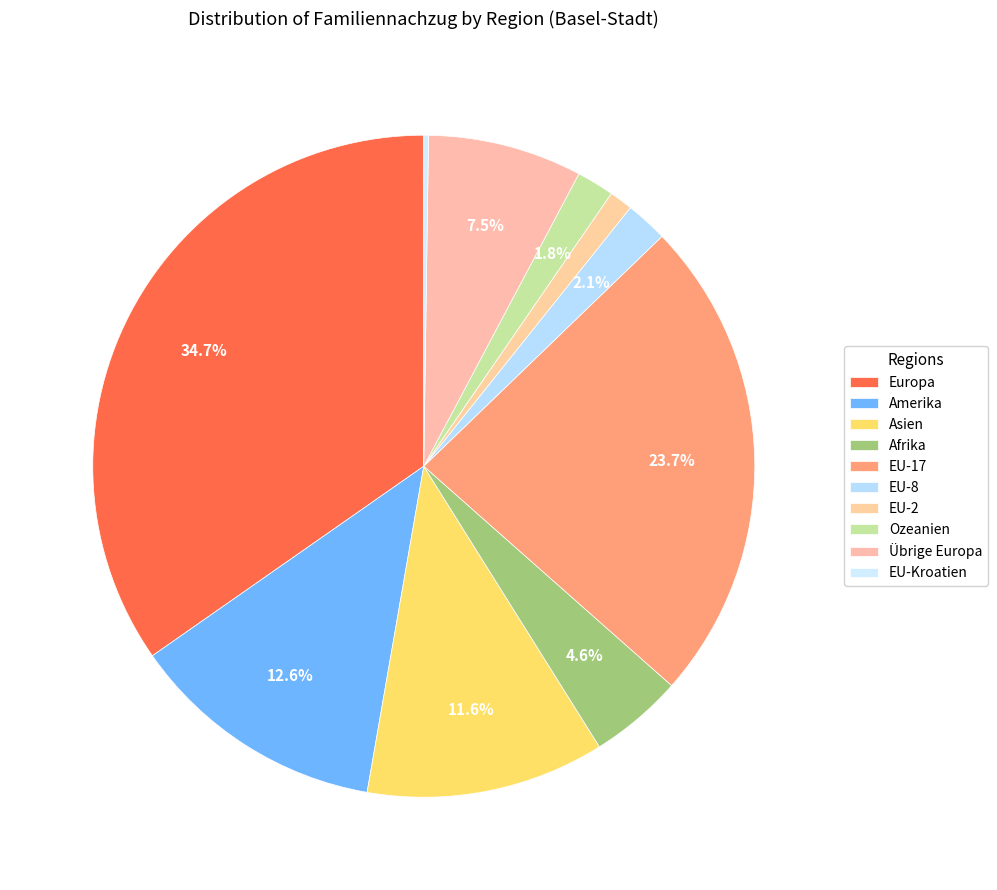

To the nearest percent, what is the combined percentage of EU-17 and EU-Kroatien?

24%